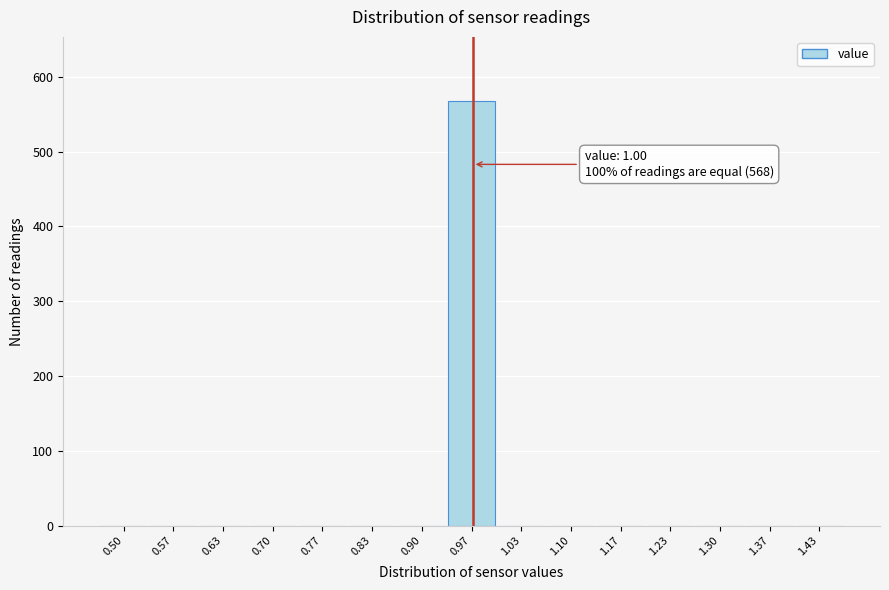

Reading left to right, list all the values displayed in this chart.

0.50=0	0.57=0	0.63=0	0.70=0	0.77=0	0.83=0	0.90=0	0.97=568	1.03=0	1.10=0	1.17=0	1.23=0	1.30=0	1.37=0	1.43=0